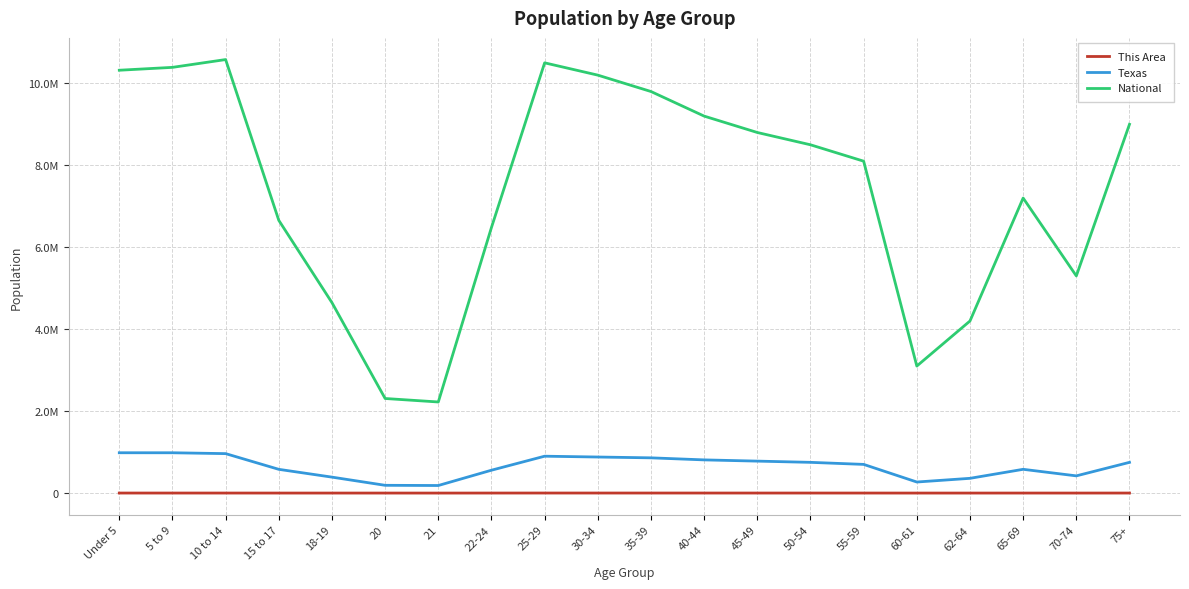

Rank the categories by National value from lowest to highest.

21, 20, 60-61, 62-64, 18-19, 70-74, 22-24, 15 to 17, 65-69, 55-59, 50-54, 45-49, 75+, 40-44, 35-39, 30-34, Under 5, 5 to 9, 25-29, 10 to 14